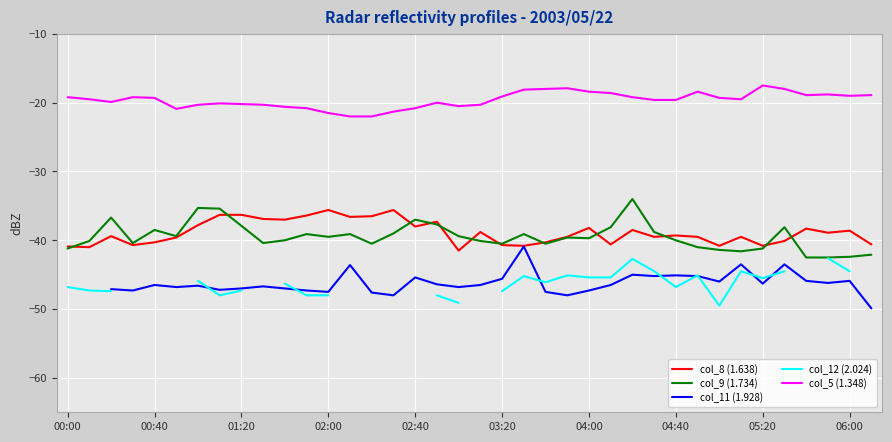

What is the maximum value for col_9 (1.734)?

-34.0